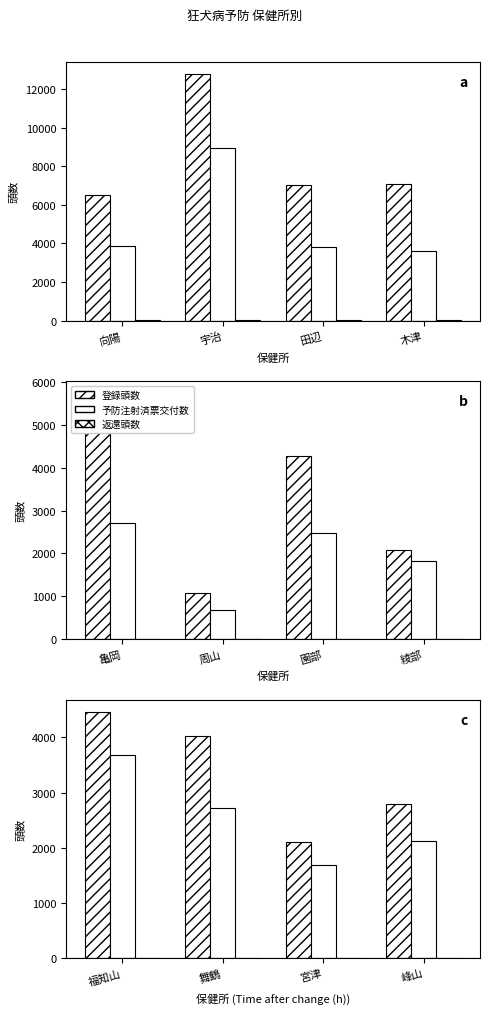

What is the difference between the second highest and second lowest values in the 返還頭数 series?

2